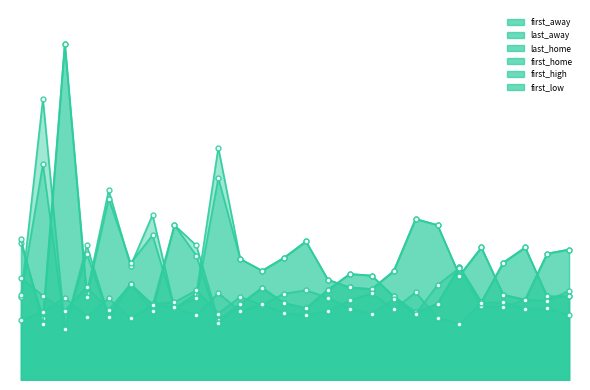

The value of first_high at 23 is 2.4. True or false?

True